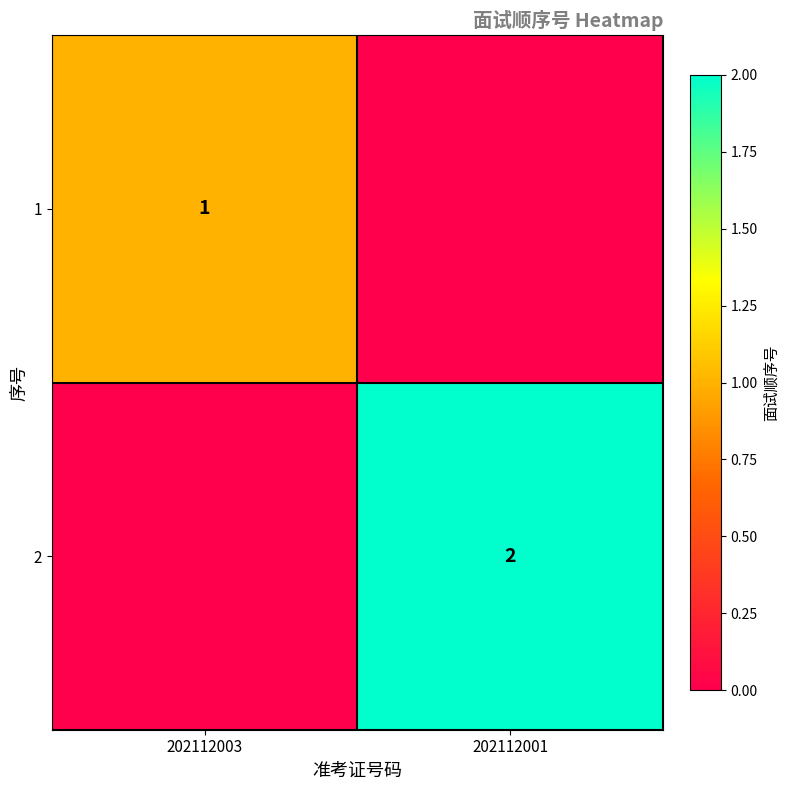

The 2 series shows 3 at 202112001. True or false?

False